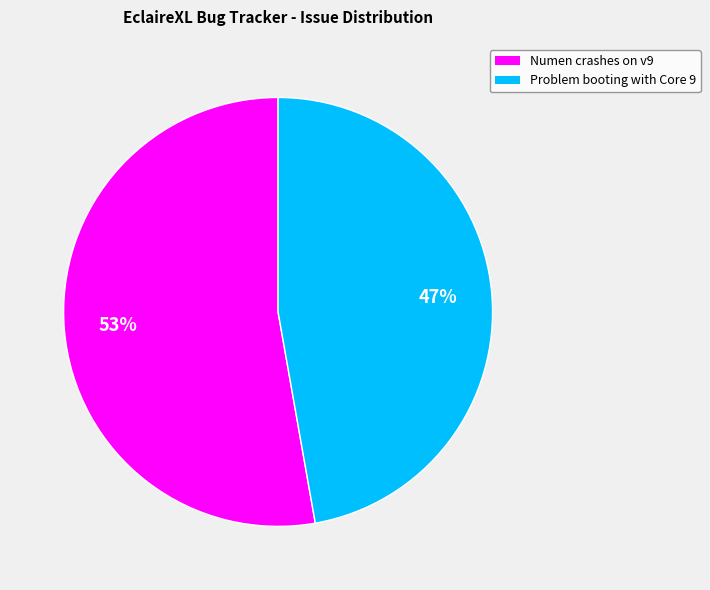

Which category has the smallest portion of the pie?

Problem booting with Core 9